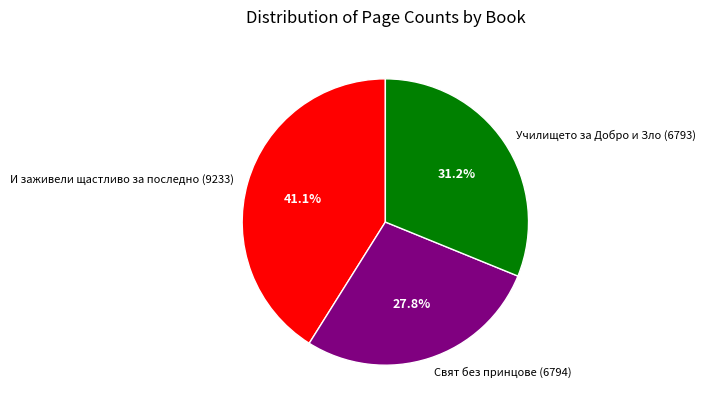

Which category has the smallest portion of the pie?

Свят без принцове (6794)